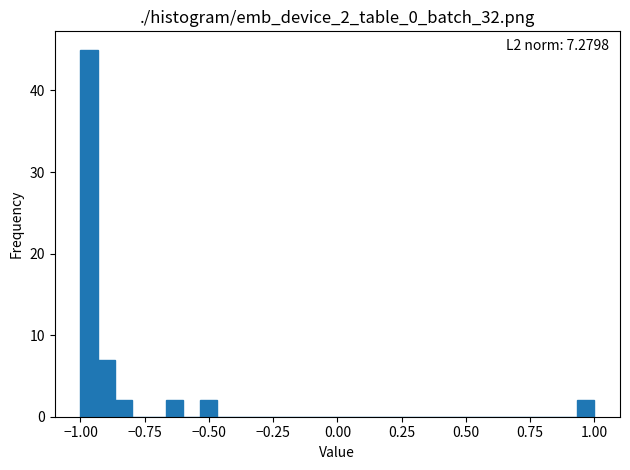

Around what value on the x-axis is the tallest bar? Give the approximate position of its centre, as read against the axis.

-0.95